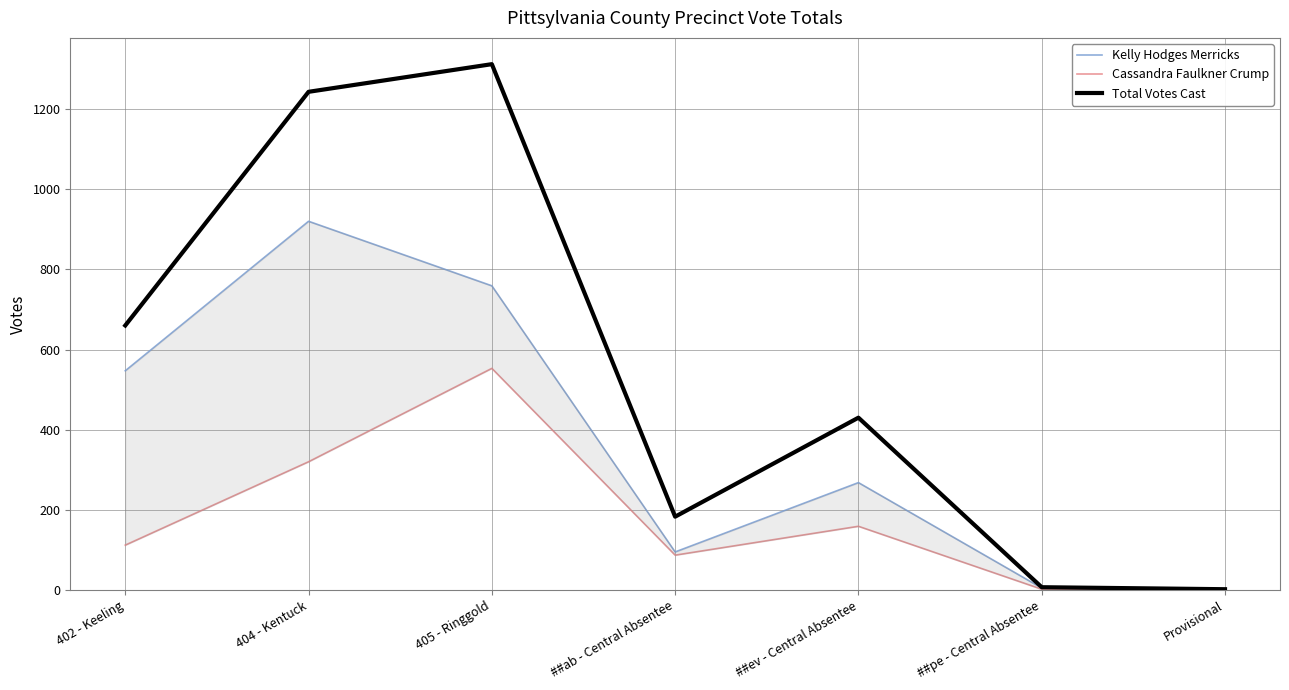

True or false: Total Votes Cast and Cassandra Faulkner Crump cross at least once.

False